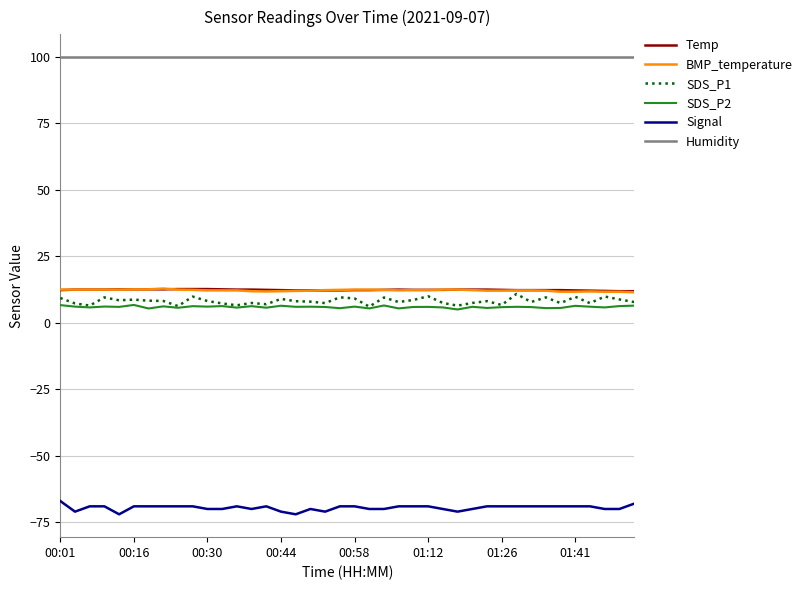

Which series has the largest total across all categories?

Humidity